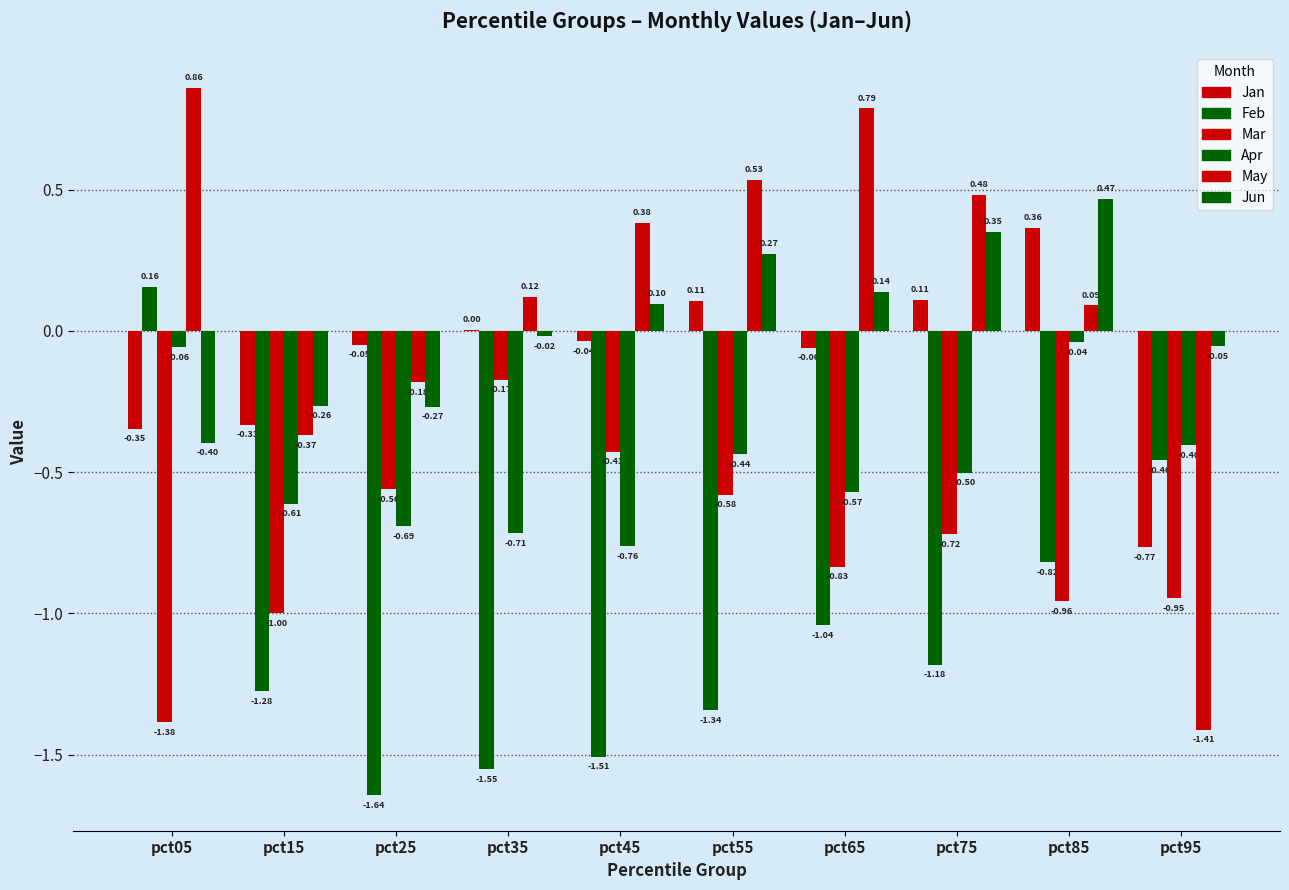

At pct55, list the series in order from smallest to largest.

Feb, Mar, Apr, Jan, Jun, May